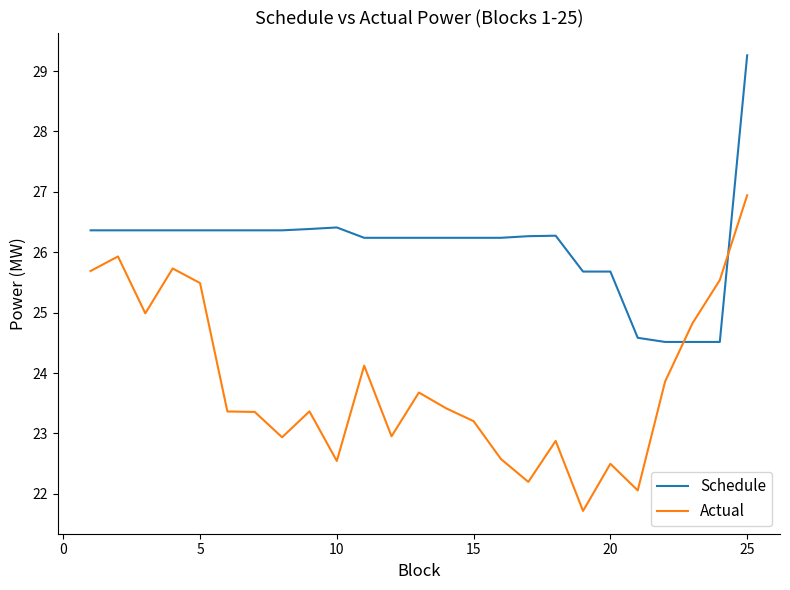

How many times do Actual and Schedule cross each other?

2